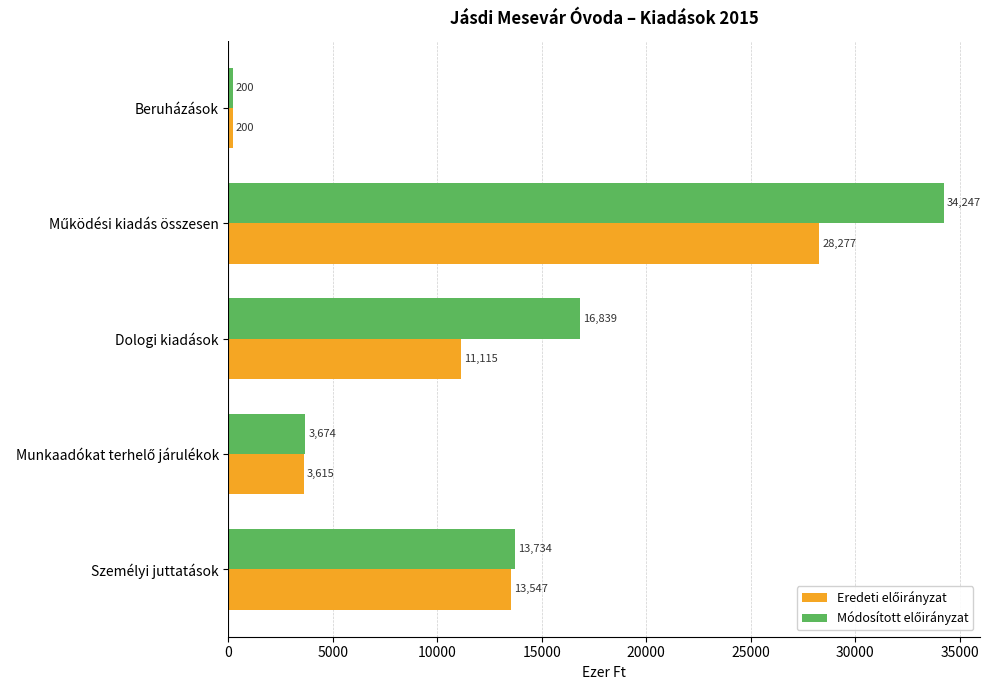

At how many categories does at least one series exceed 6326?

3